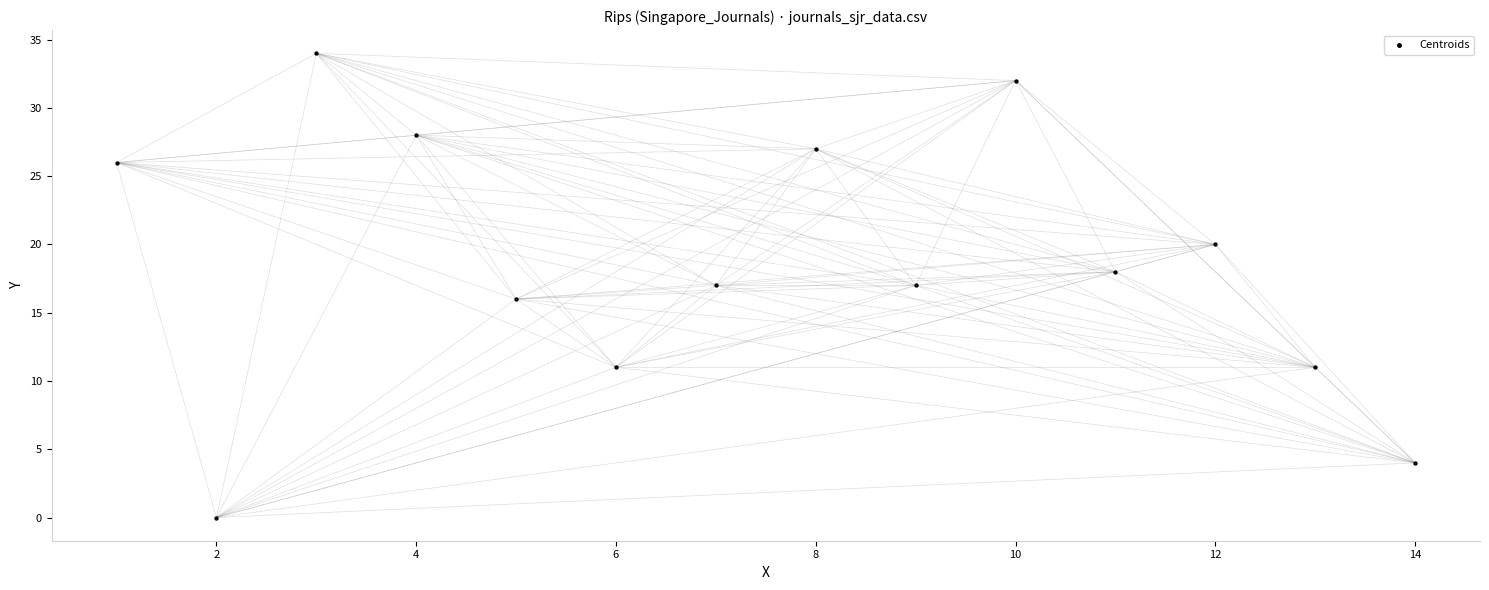

What is the range of X values (max minus min)?

13